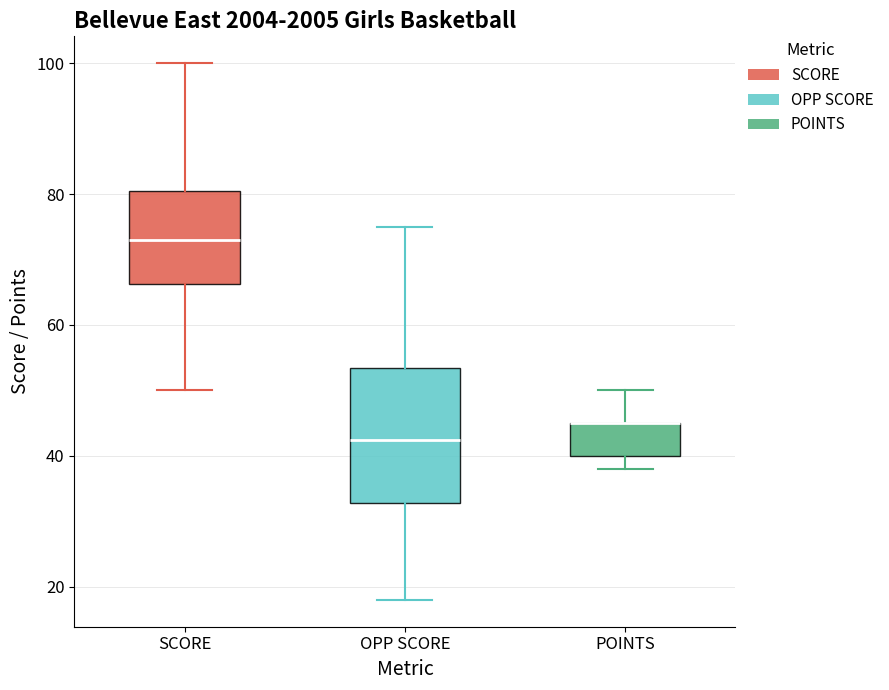

Reading left to right, transcribe this box plot: for each box, give where its median line is, the range the box spans, and where its two whiskers end, as read against the y-axis. The values are not printed on the chart, so give them approximately, as read against the axis.

SCORE: median 74, box 66 to 80, whiskers 50 to 100
OPP SCORE: median 42, box 32 to 54, whiskers 18 to 76
POINTS: median 46 (drawn on the box's upper edge), box 40 to 46, whiskers 38 to 50